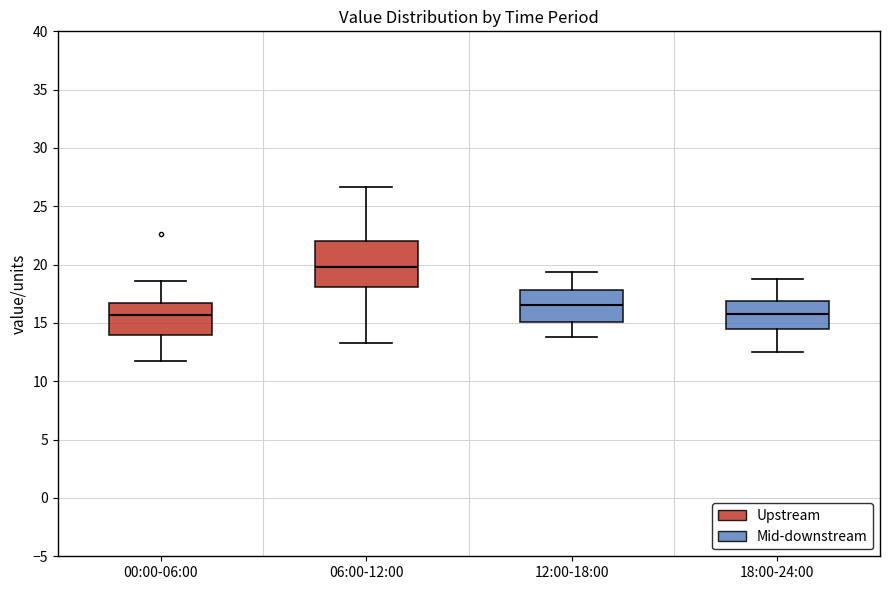

Reading left to right, transcribe this box plot: for each box, give where its median line is, the range the box spans, and where its two whiskers end, as read against the y-axis. The values are not printed on the chart, so give them approximately, as read against the axis.

00:00-06:00: median 15.5, box 14.0 to 16.5, whiskers 11.5 to 18.5
06:00-12:00: median 20.0, box 18.0 to 22.0, whiskers 13.5 to 26.5
12:00-18:00: median 16.5, box 15.0 to 18.0, whiskers 14.0 to 19.5
18:00-24:00: median 16.0, box 14.5 to 17.0, whiskers 12.5 to 19.0